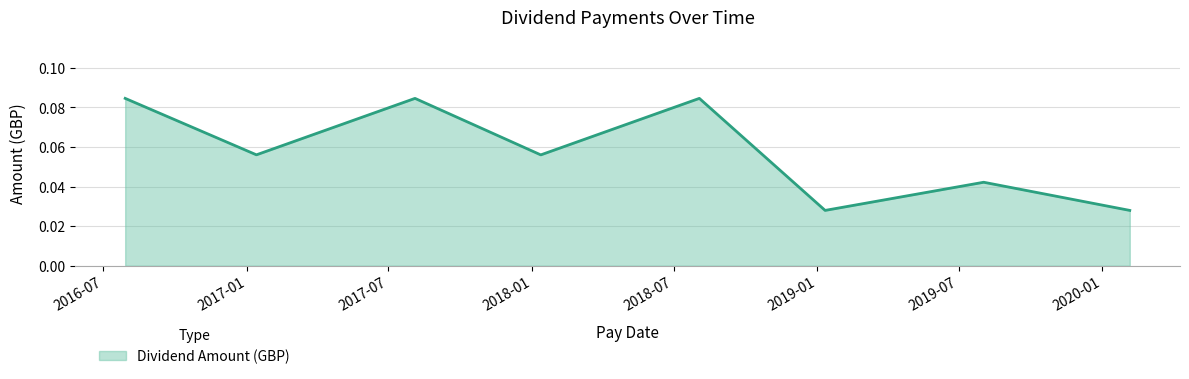

What is the sum of all values?

0.5